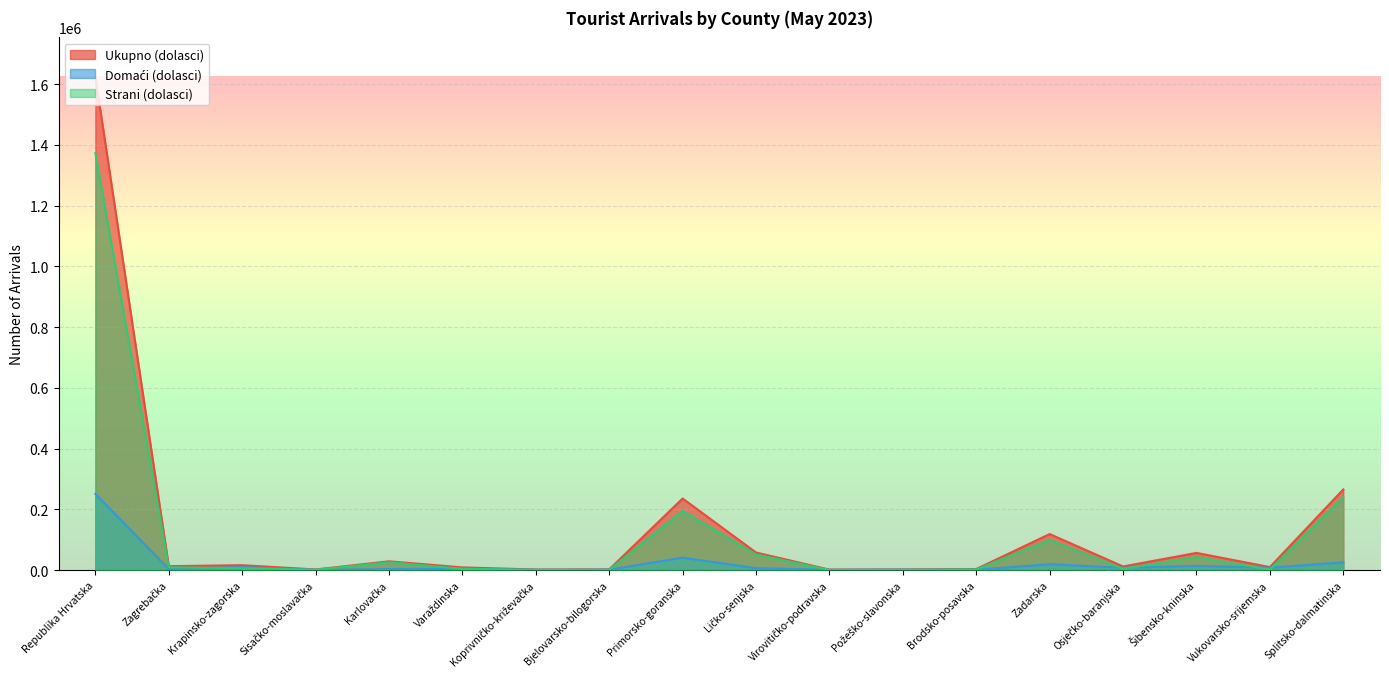

Count the number of data series in this chart.

3